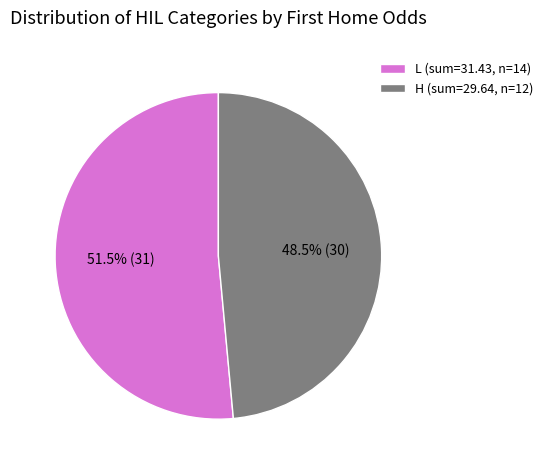

How many slices are in this pie chart?

2